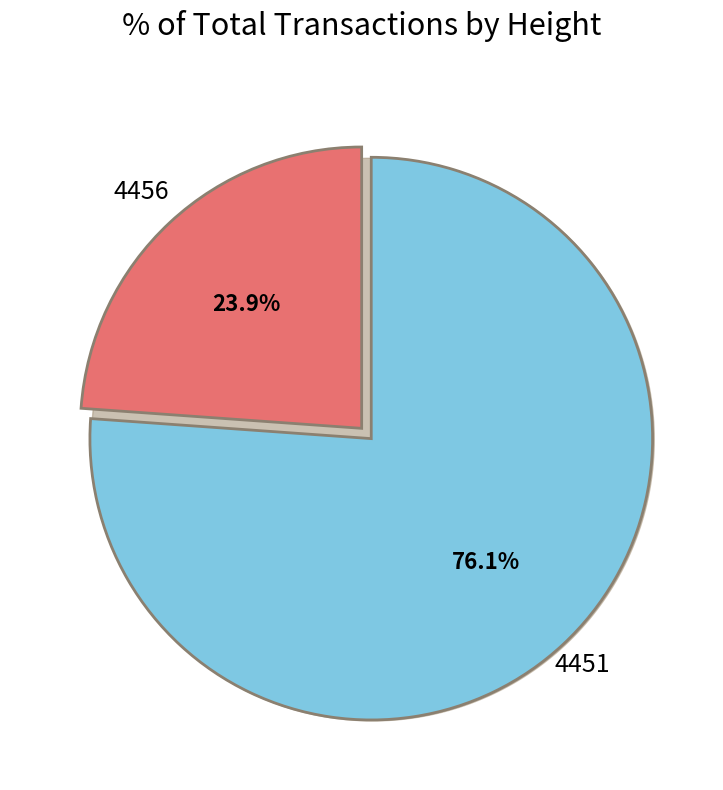

Is 4456 the majority of the pie?

No